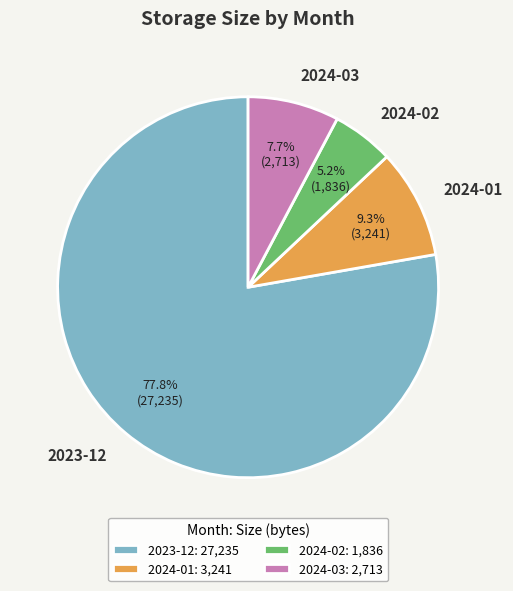

Approximately how many times larger is the value at 2024-02 compared to 2024-03?

0.7